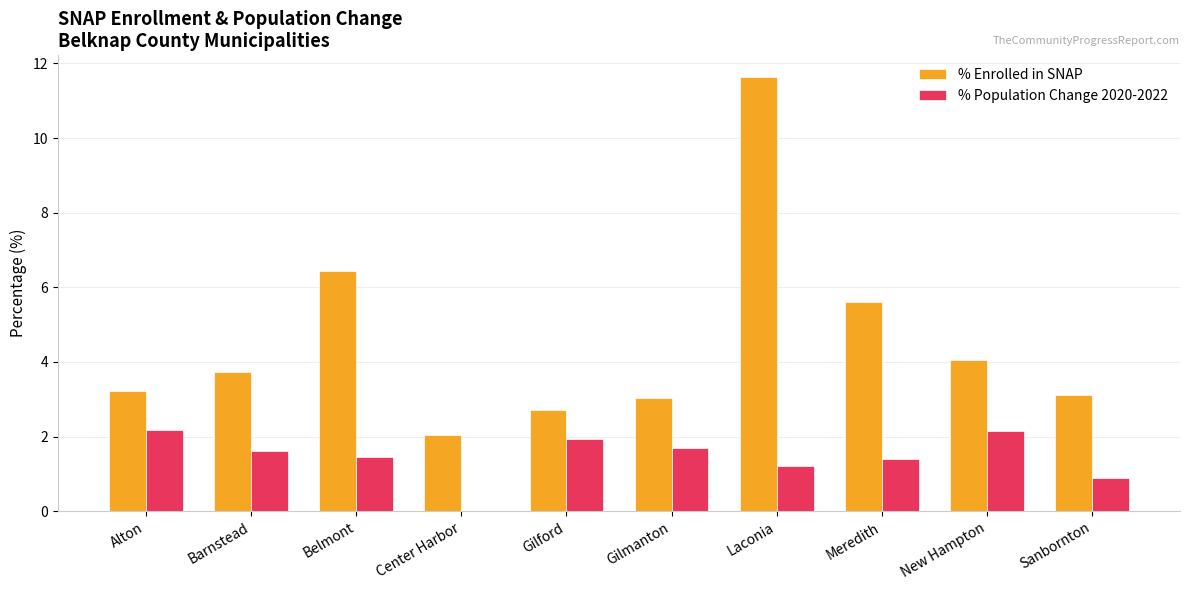

What is the maximum value for % Population Change 2020-2022?

2.2